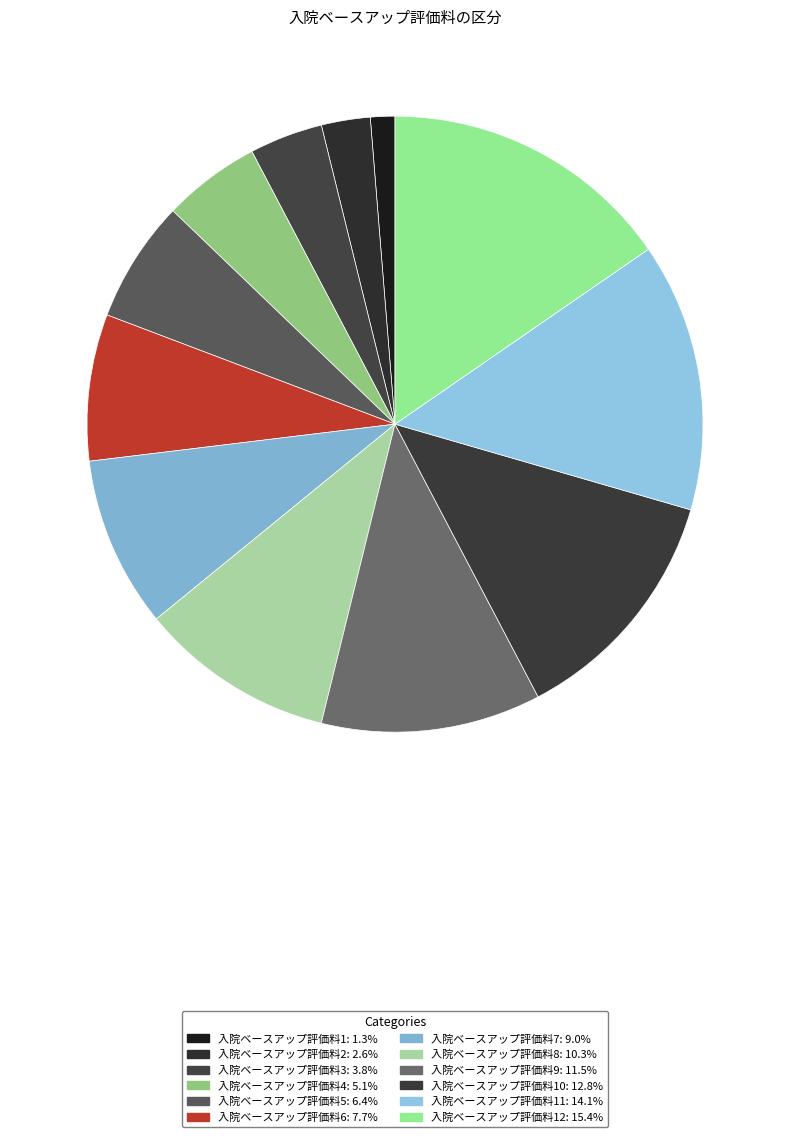

How many segments does this pie chart have?

12